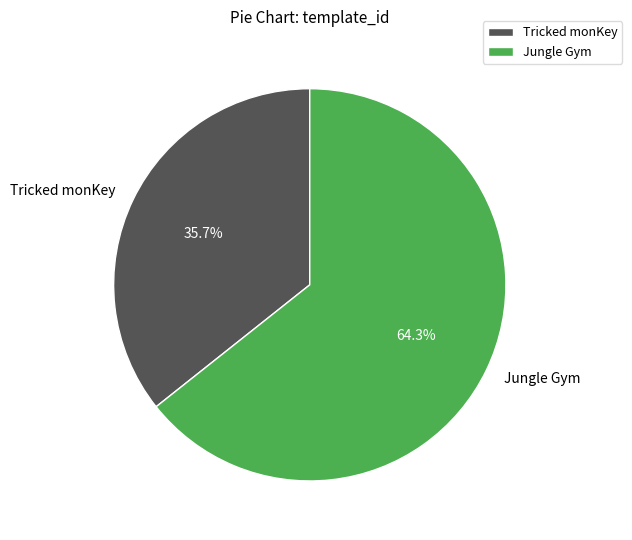

Approximately how many times larger is the value at Tricked monKey compared to Jungle Gym?

0.6